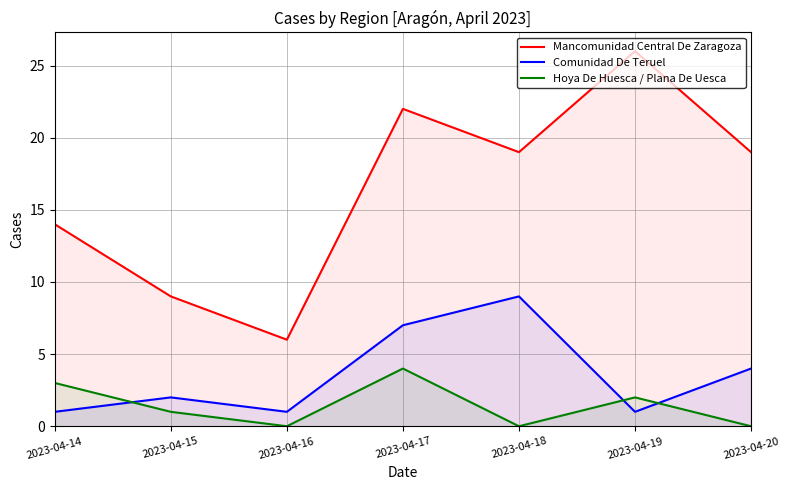

How many lines are shown in the chart?

3